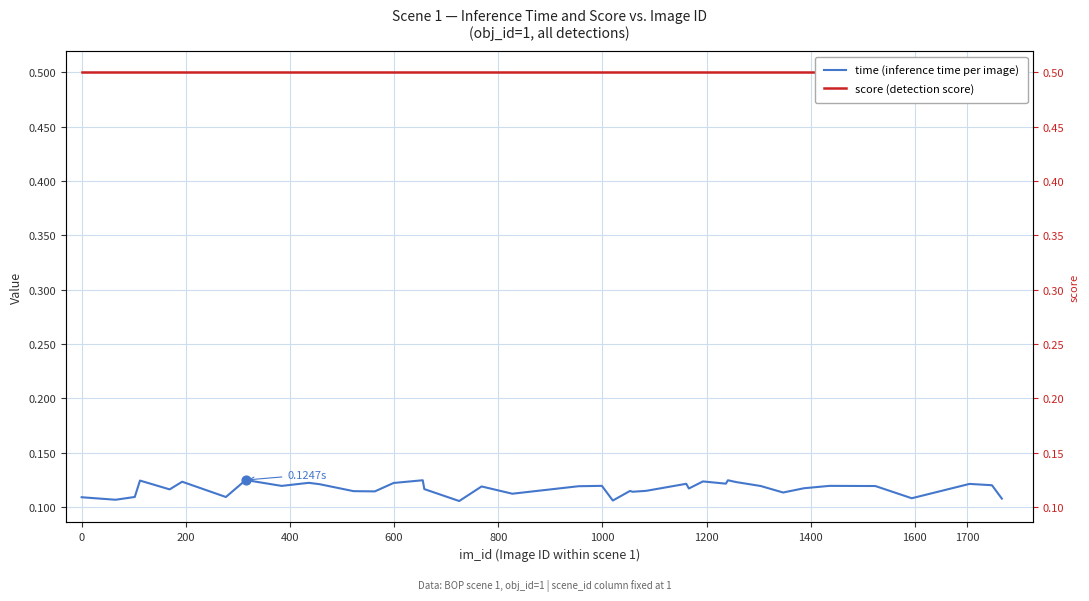

Which series has the largest total across all categories?

score (detection score)